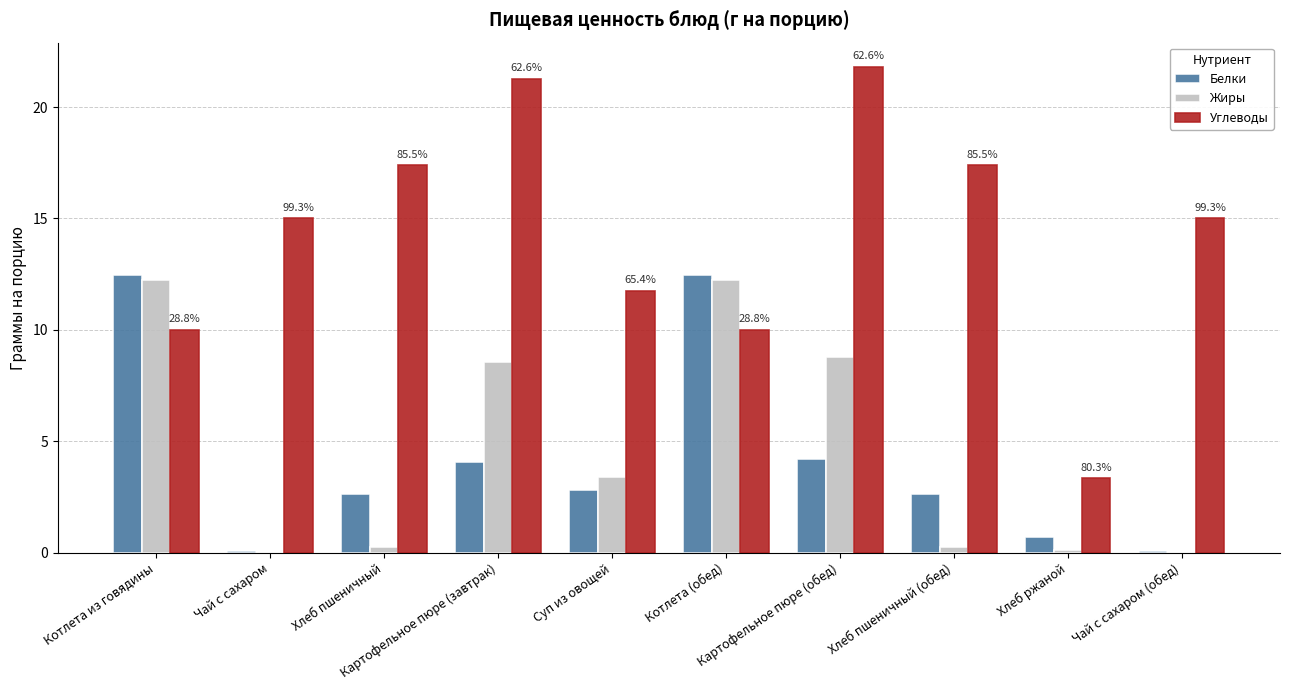

What is the highest value of the Углеводы series?

21.8